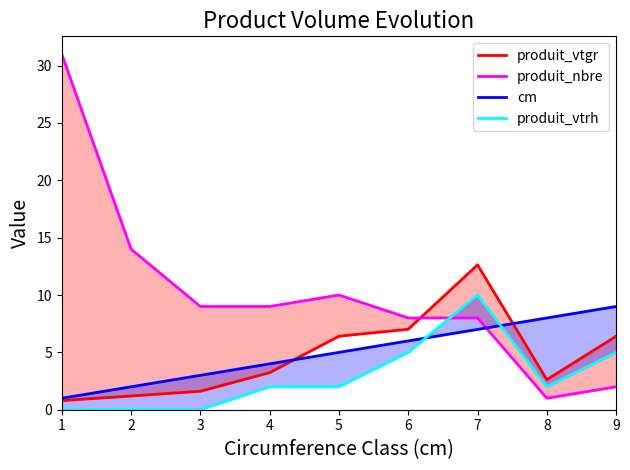

True or false: cm has more than 0 interior local peaks.

False